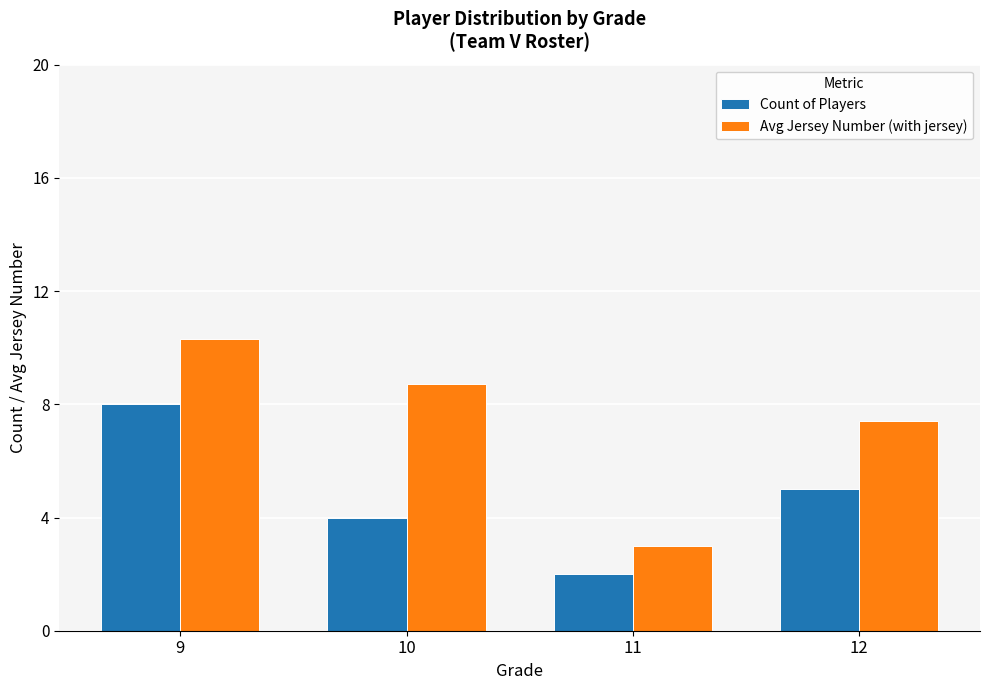

Rank the series by their maximum value, from lowest to highest.

Count of Players, Avg Jersey Number (with jersey)